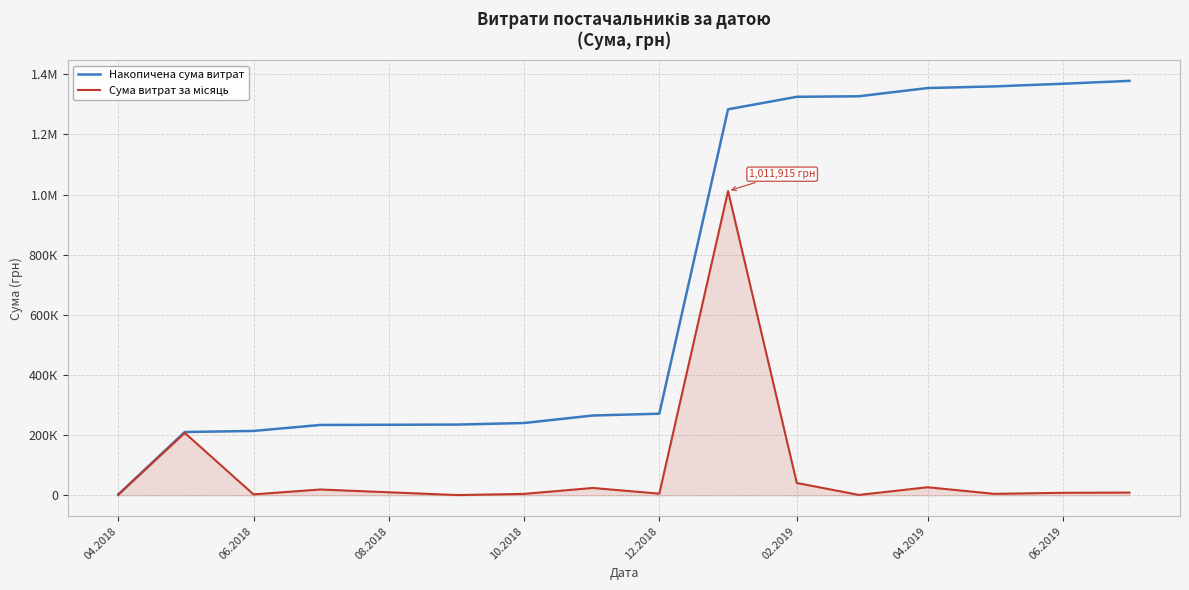

Which series has the largest total across all categories?

Накопичена сума витрат